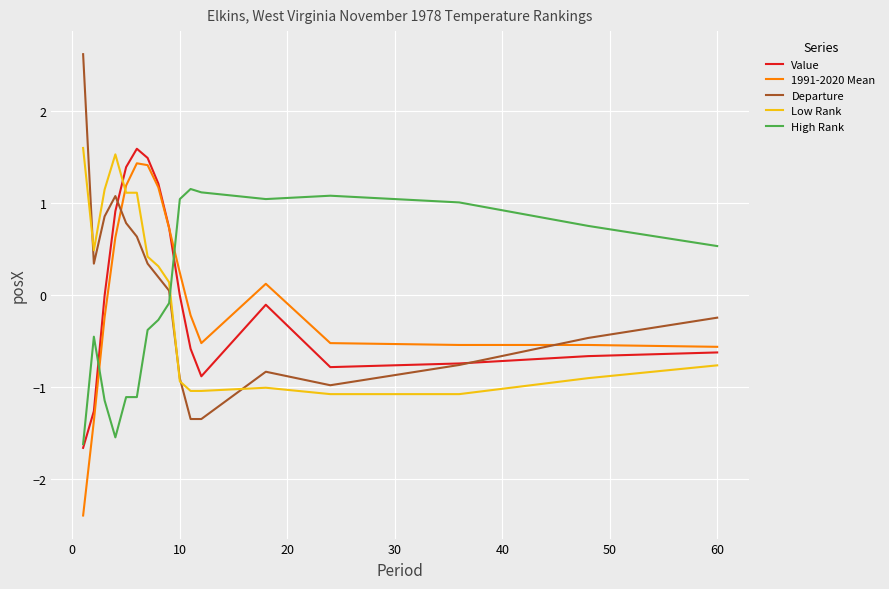

What is the greatest value displayed?

2.6